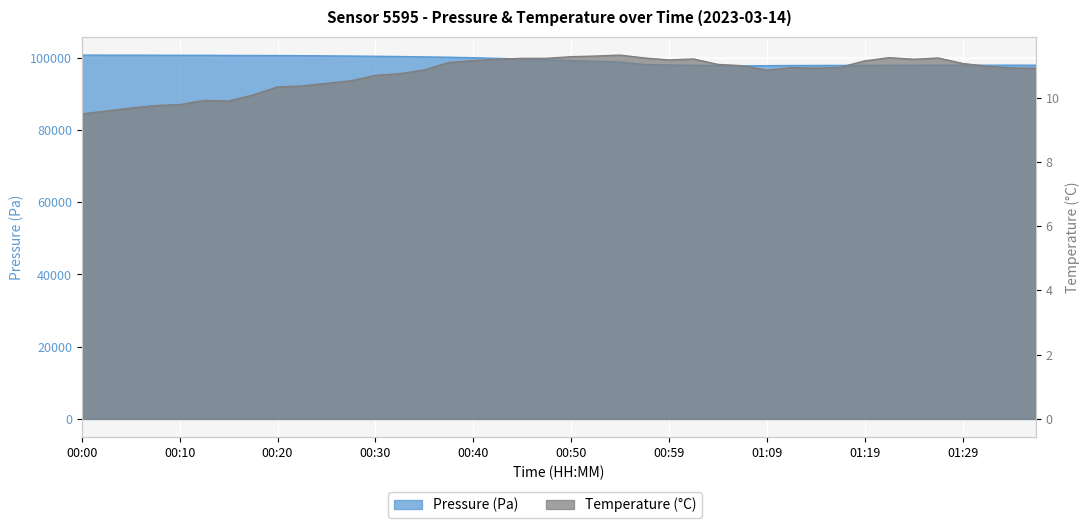

What is the value of the temperature point at the 36th from the left?

11.2